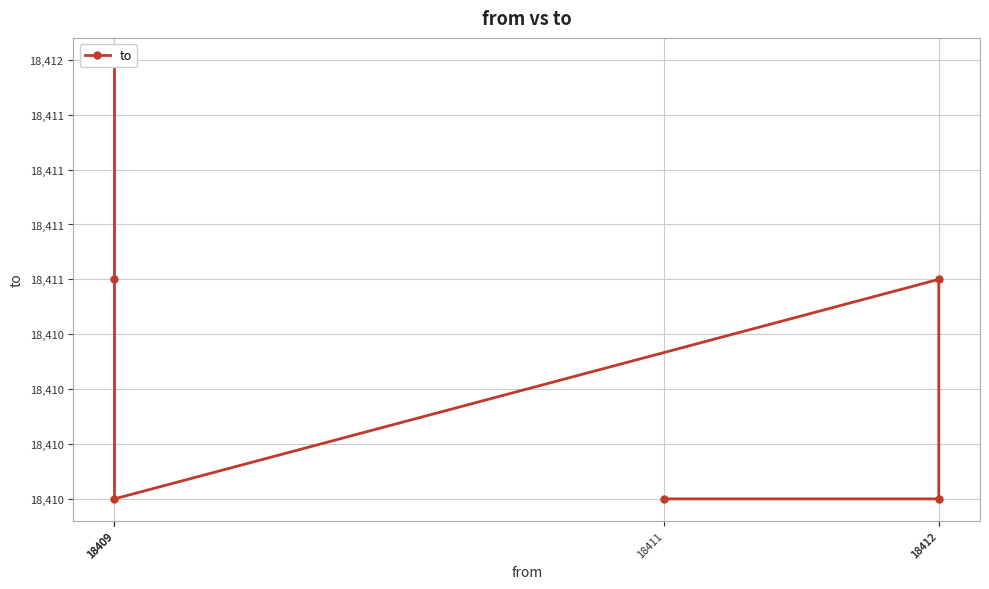

What is the greatest value displayed?

18412